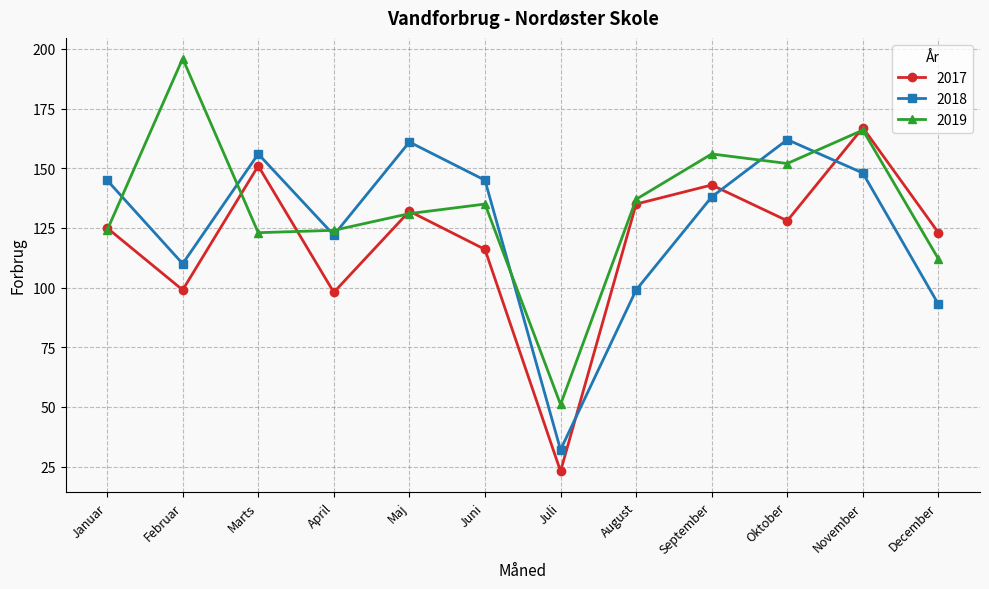

How many intersections are there between 2017 and 2018?

3